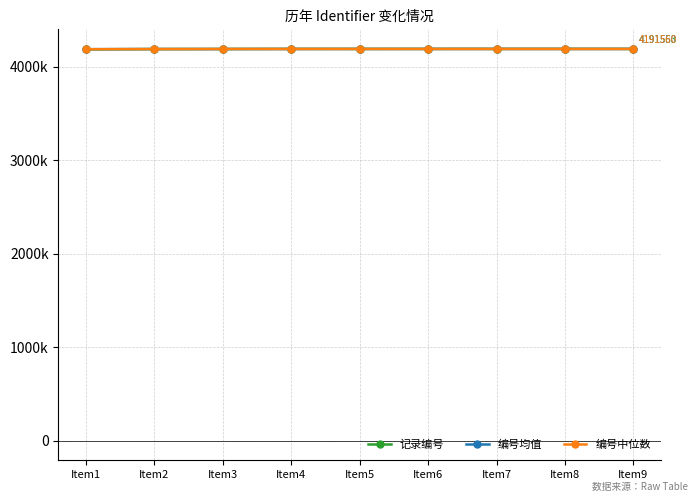

Between Item2 and Item7, which series saw the biggest shift?

编号中位数